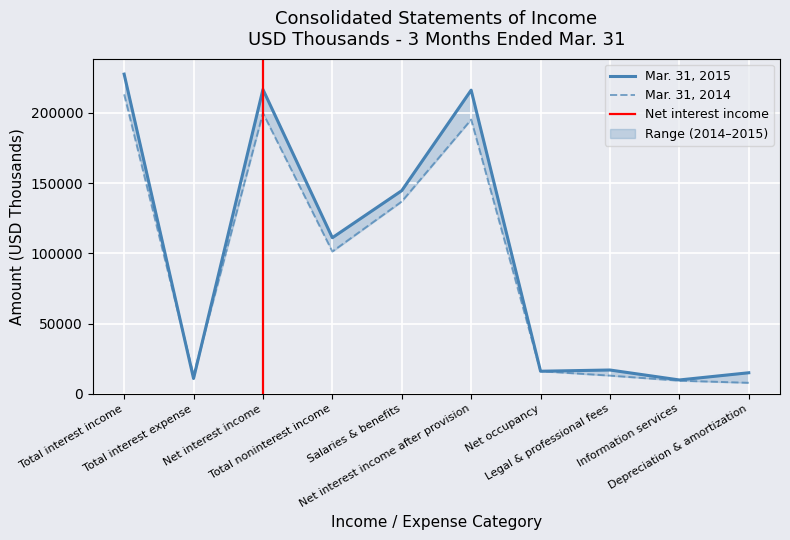

Where is the first local maximum for Mar. 31, 2015?

Net interest income